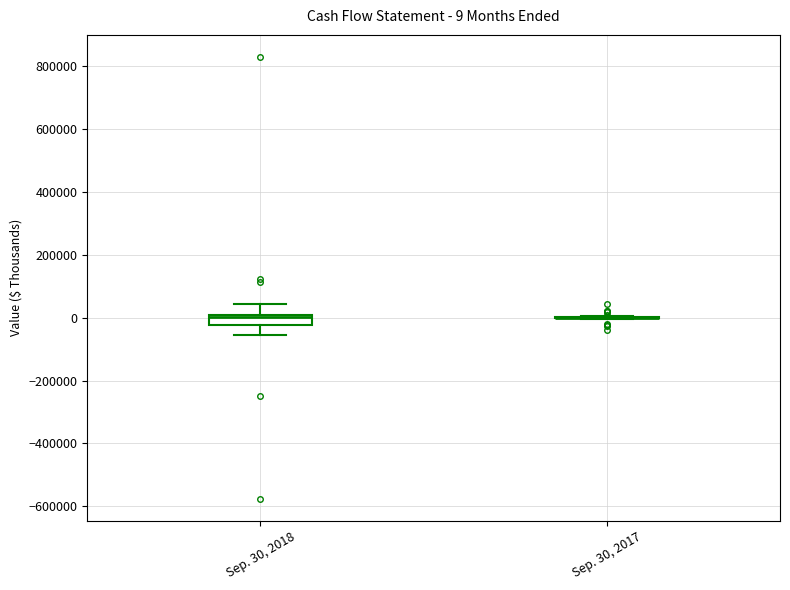

Which box is the tallest, from its lower edge to its upper edge?

Sep. 30, 2018